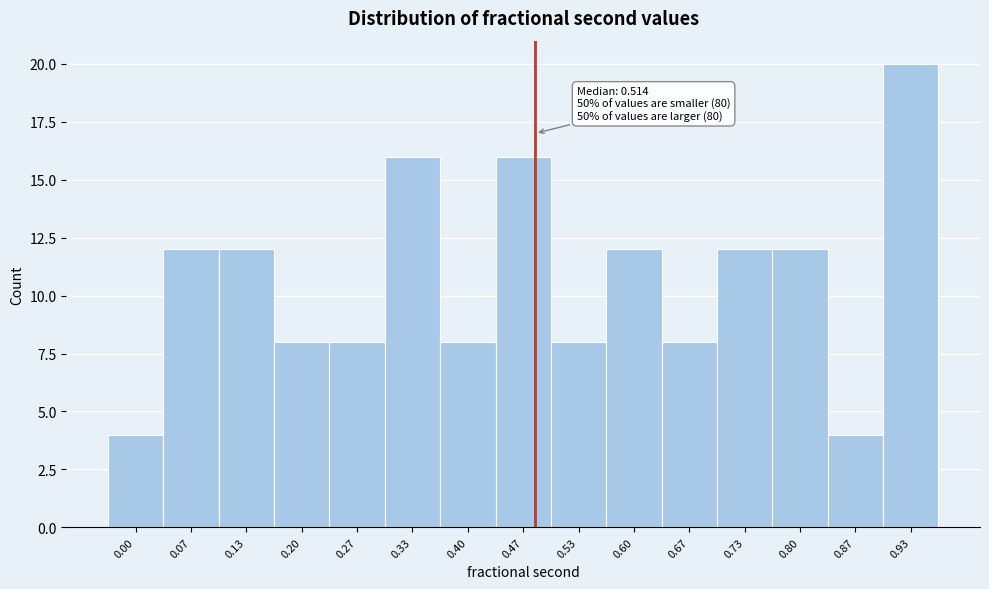

Reading left to right, transcribe all the data shown in this chart.

4	12	12	8	8	16	8	16	8	12	8	12	12	4	20